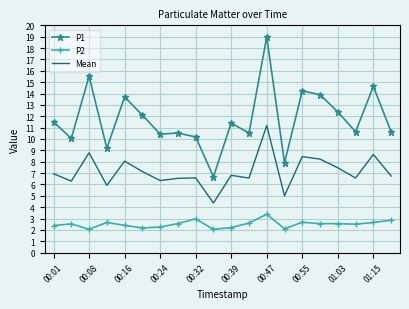

Rank the series by their maximum value, from highest to lowest.

P1, Mean, P2